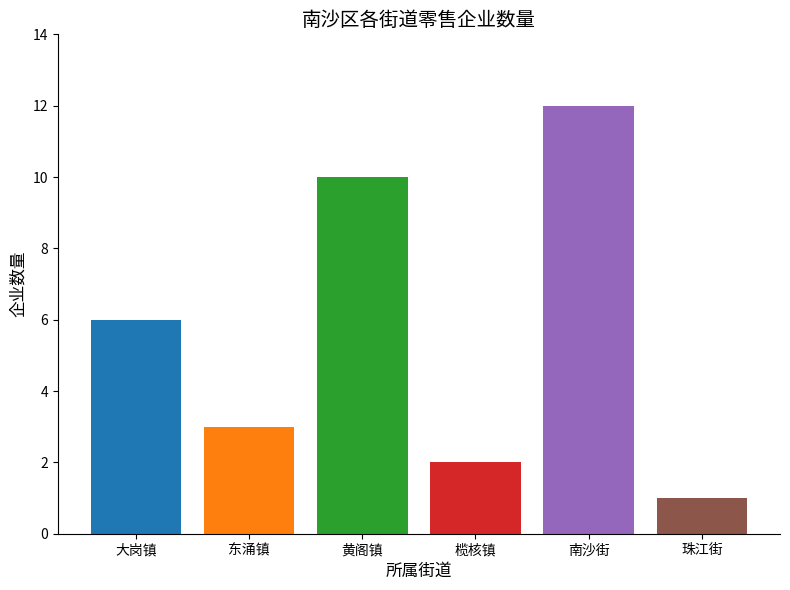

What is the label of the 2nd bar from the left?

东涌镇